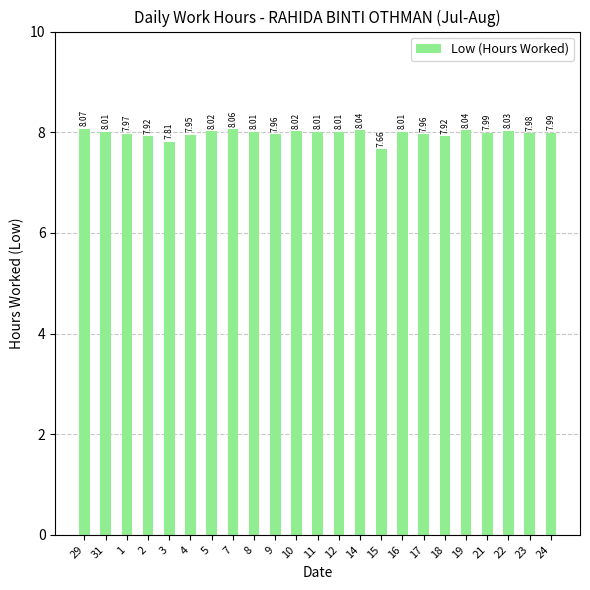

What is the difference between the second highest and minimum values?

0.4